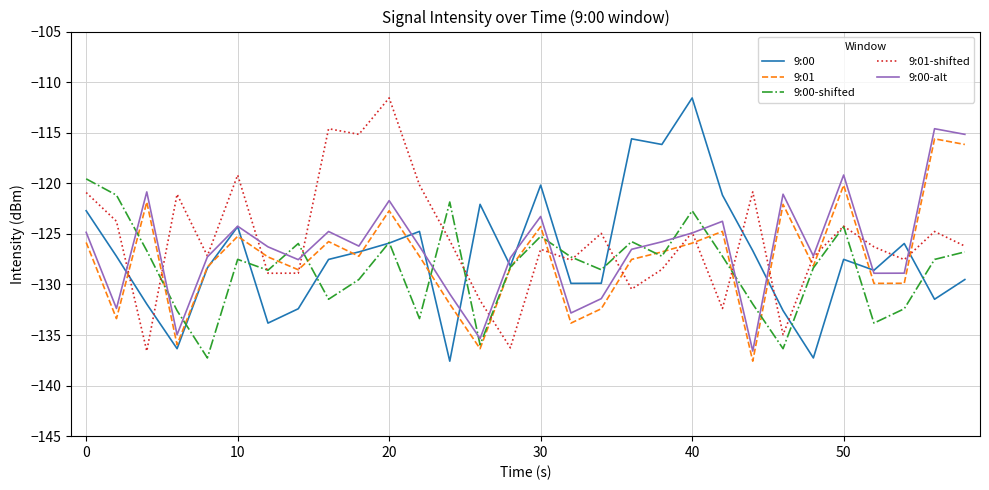

What are all the series names shown in the legend?

9:00, 9:01, 9:00-shifted, 9:01-shifted, 9:00-alt